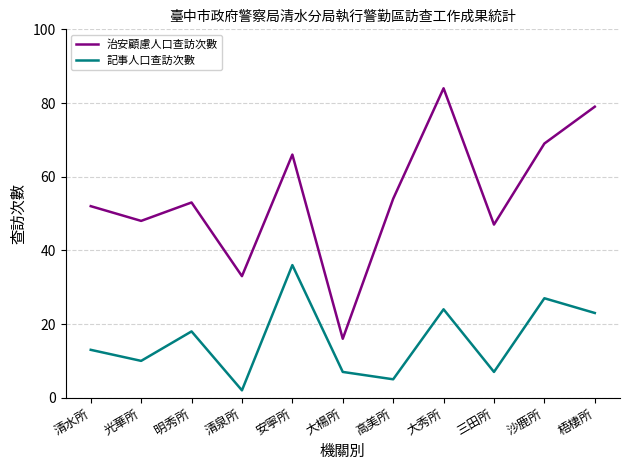

True or false: 治安顧慮人口查訪次數 and 記事人口查訪次數 intersect in this chart.

False